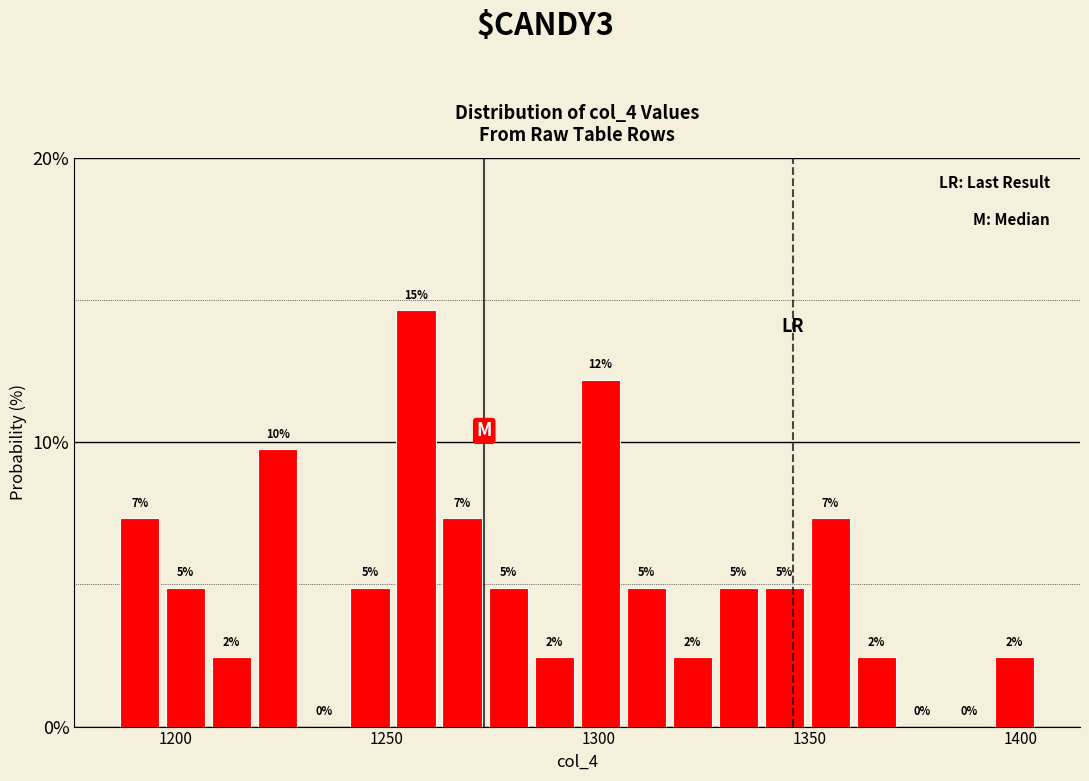

Read against the x-axis, roughly where is the centre of the tallest bar?

1255